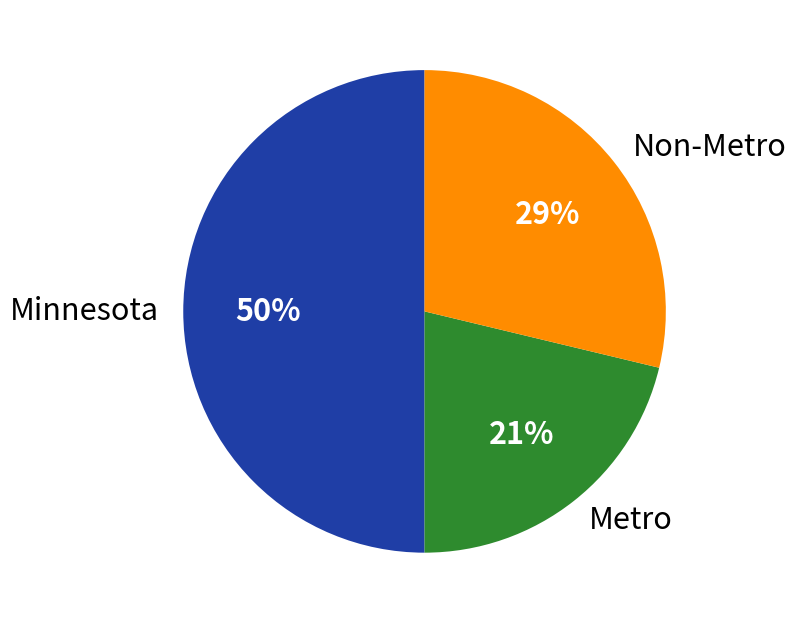

Is the sum of Minnesota and Non-Metro greater than half?

Yes